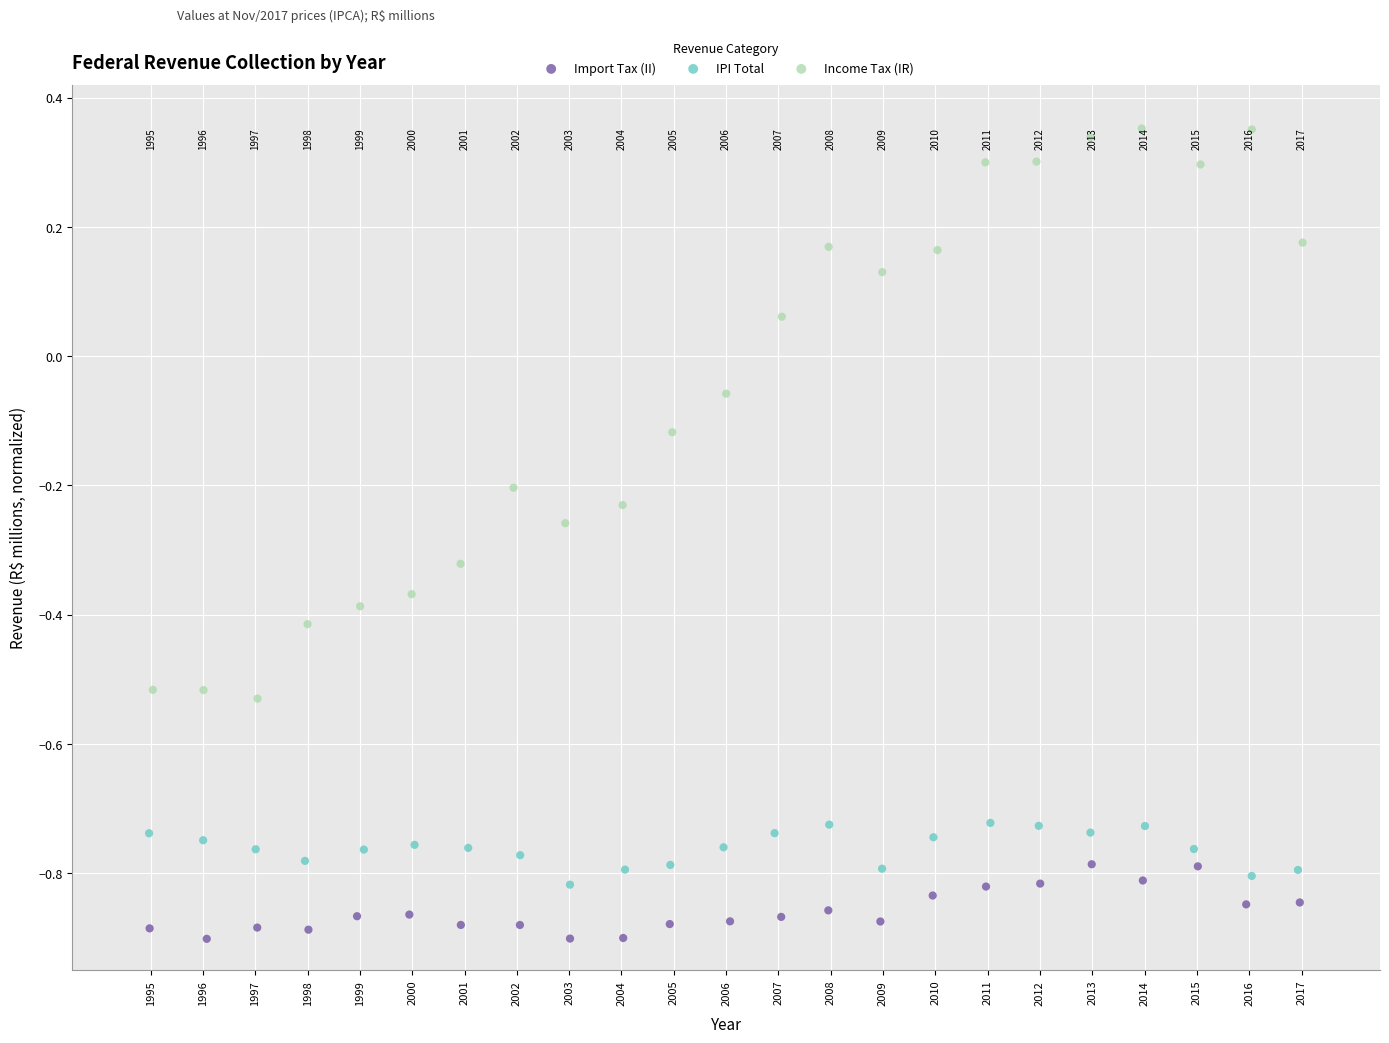

What are all the series names shown in the legend?

Import Tax (II), IPI Total, Income Tax (IR)